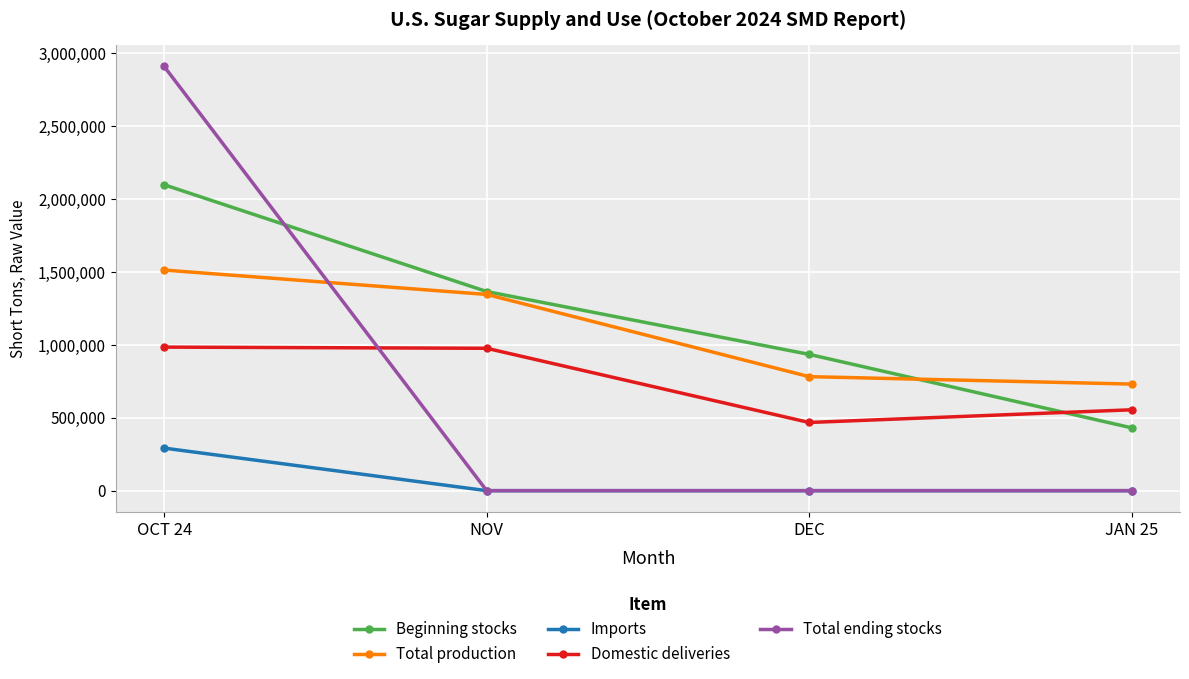

Is it true that Beginning stocks equals 457113 at OCT 24?

False